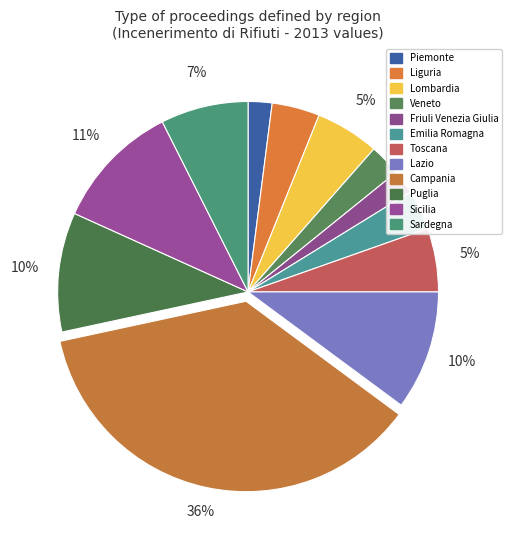

Count the number of slices in the pie.

12